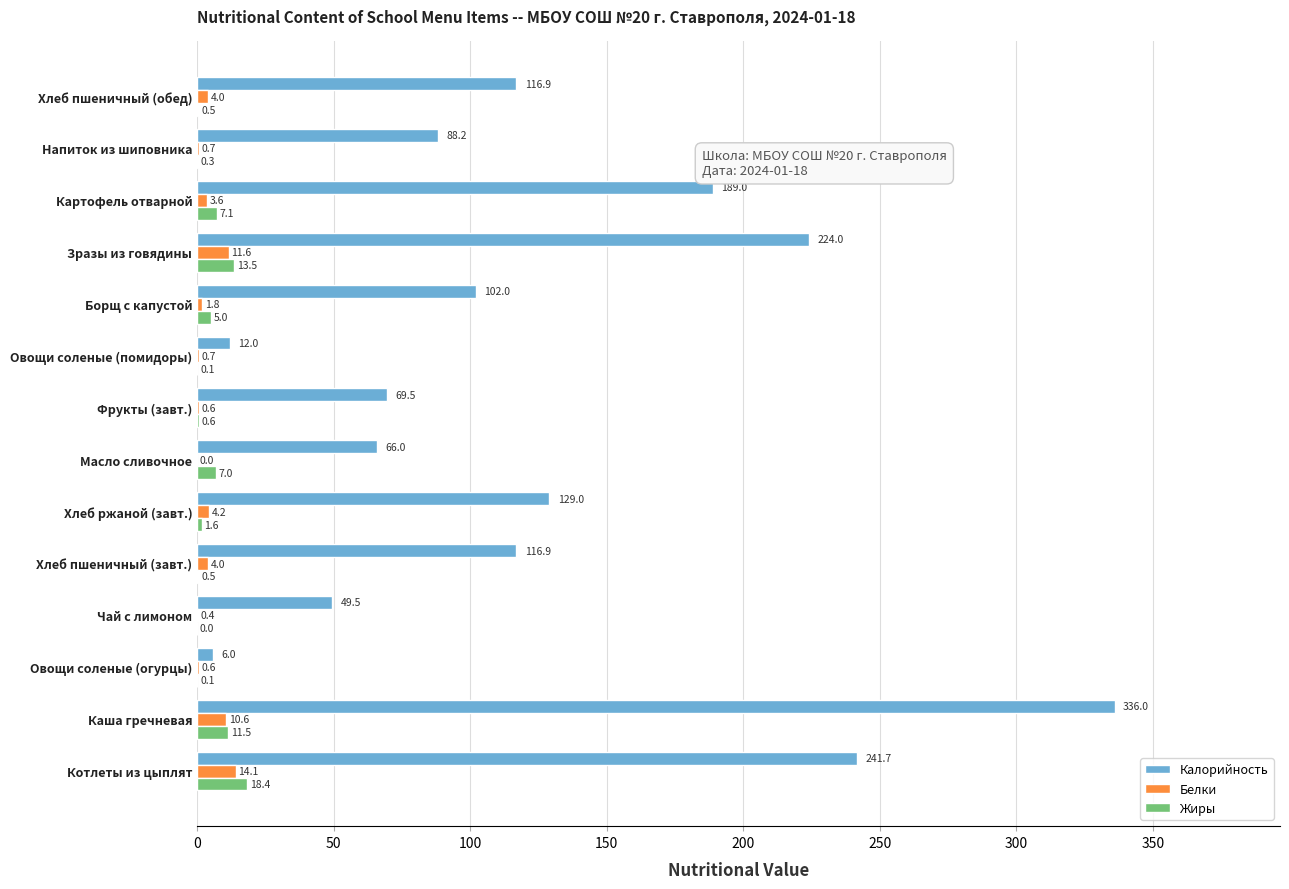

At which label is Жиры closest to 9?

Картофель отварной